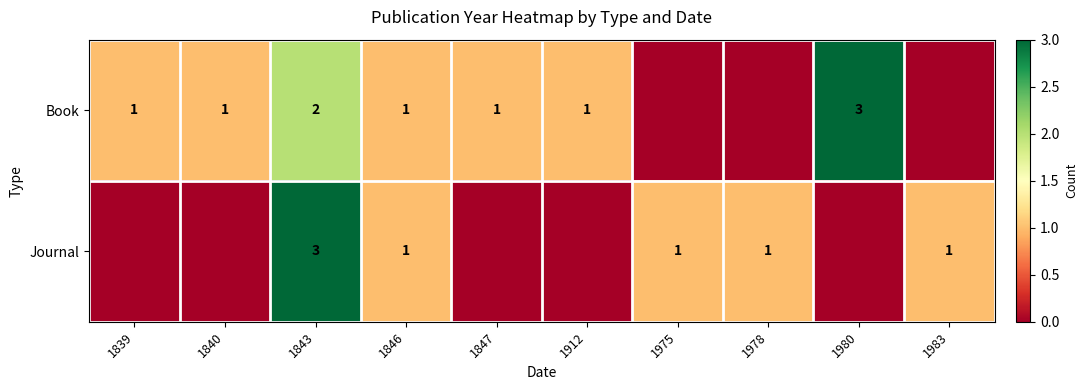

True or false: Book has a value of 4 at 1980.

False